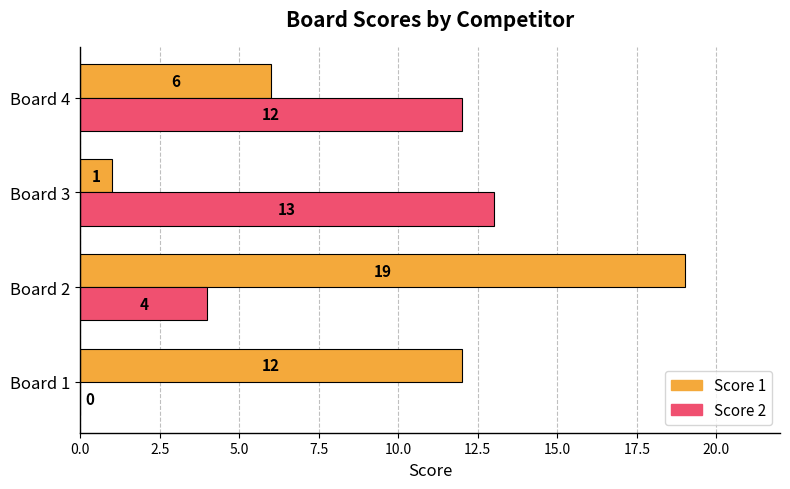

Which label corresponds to the largest value in the chart?

Board 2